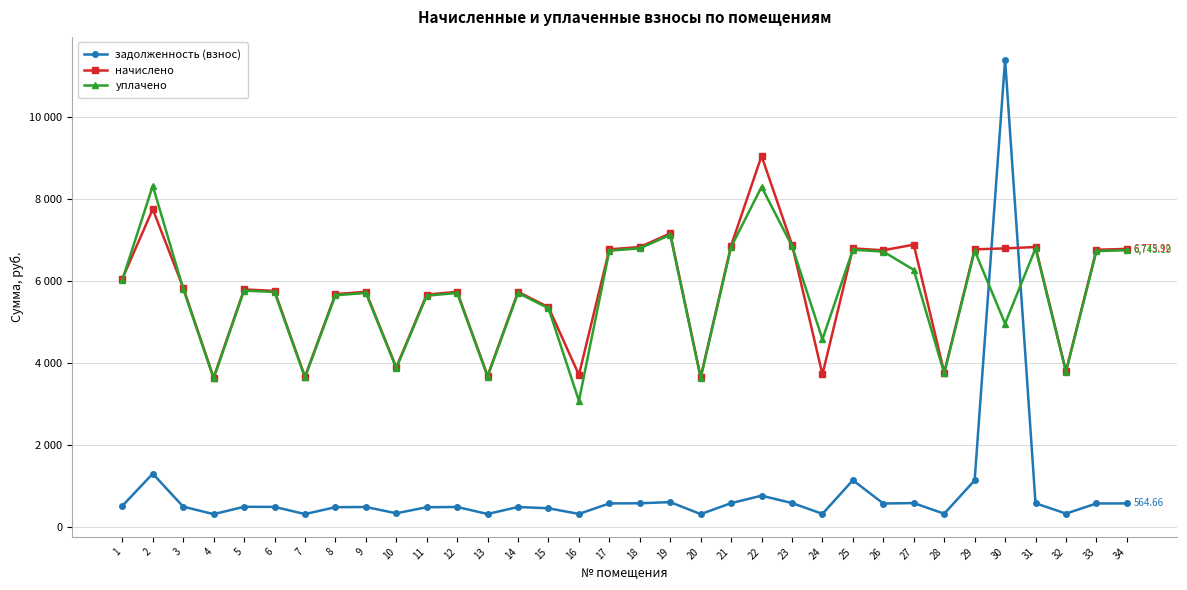

Is this an area chart (filled region under the line)?

No